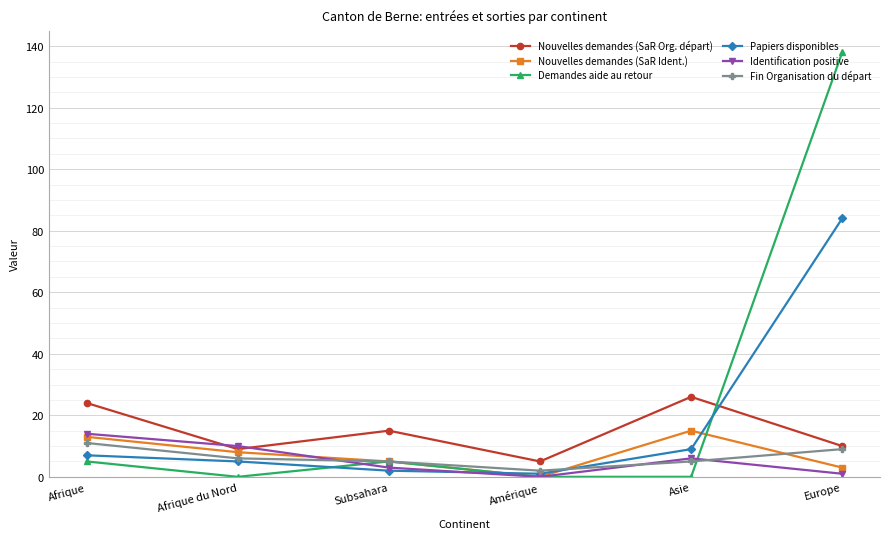

After their last crossing, which series has the higher values: Papiers disponibles or Demandes aide au retour?

Demandes aide au retour